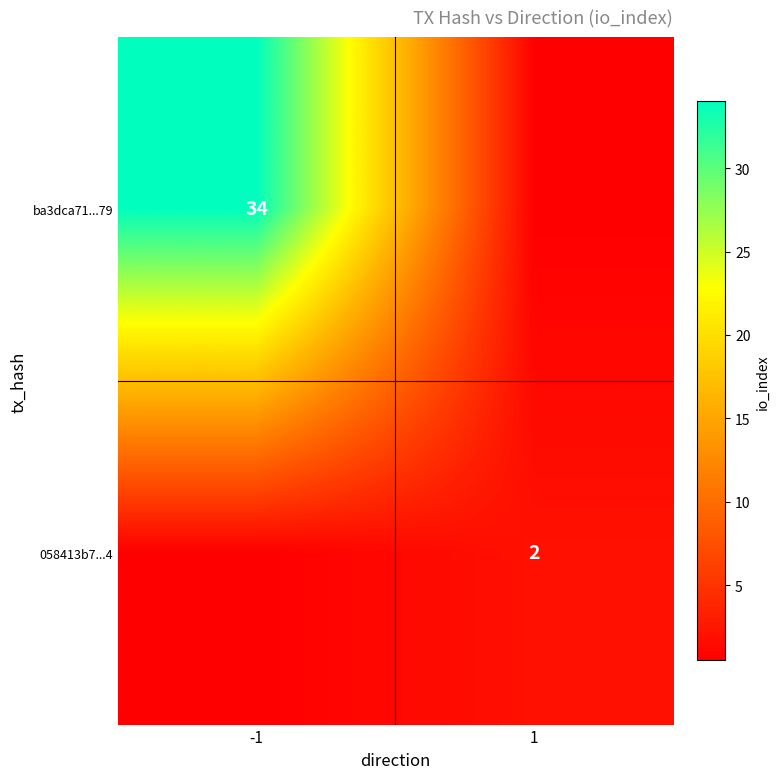

The value of 058413b7...4 at 1 is 2.0. True or false?

True